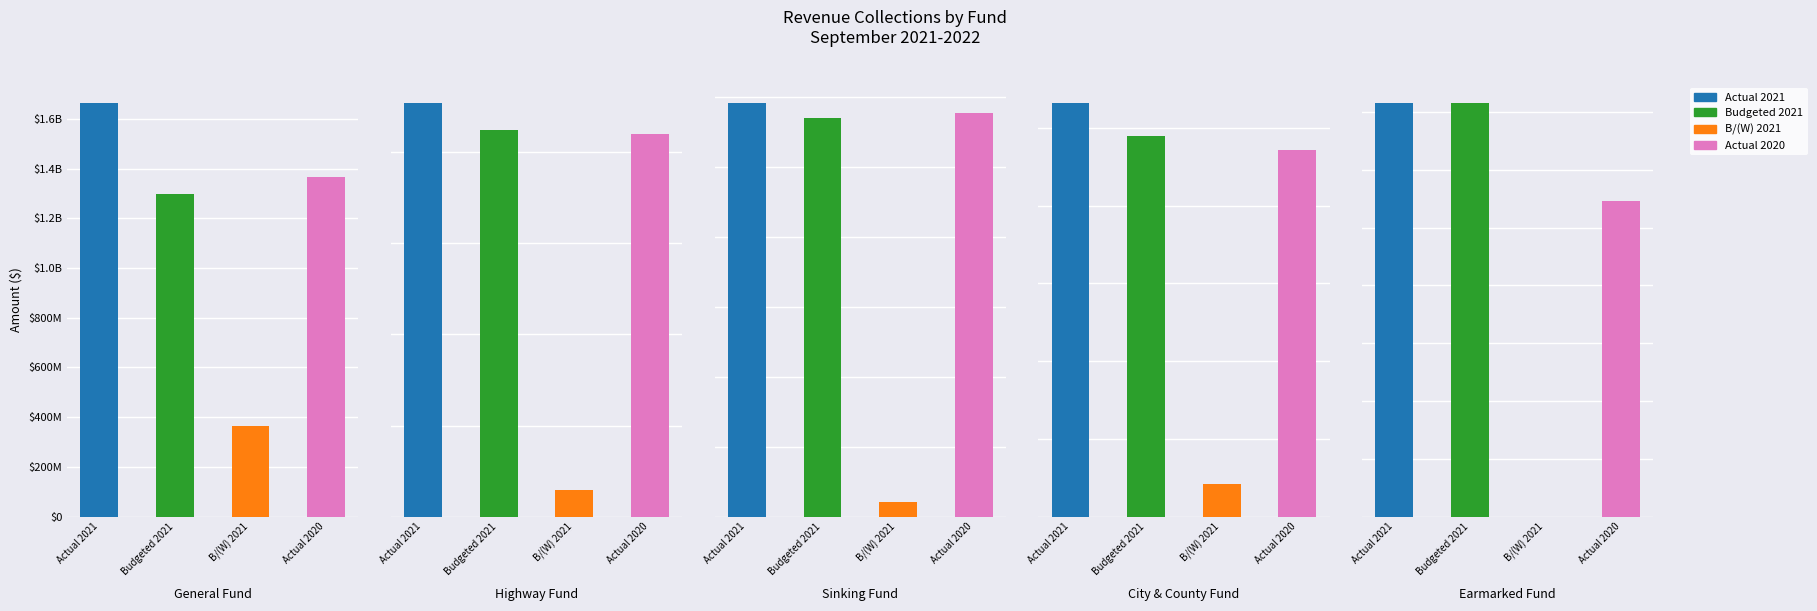

What is the total value across all series at Highway Fund?

265422000